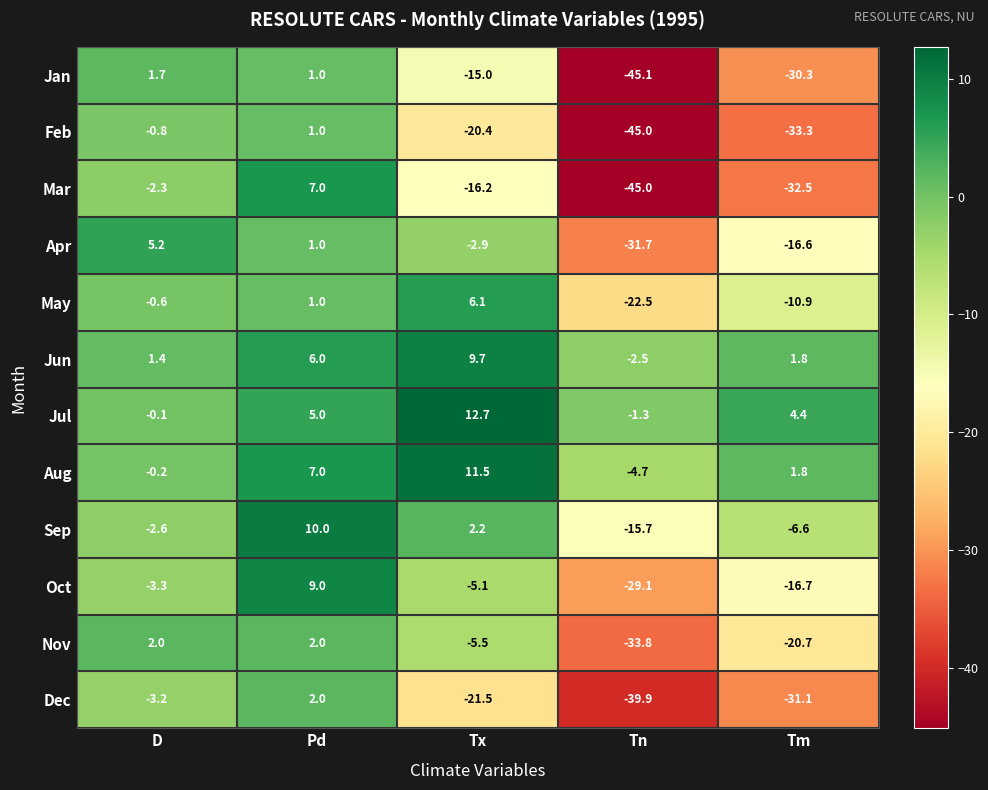

Which series has the widest spread of values?

Mar